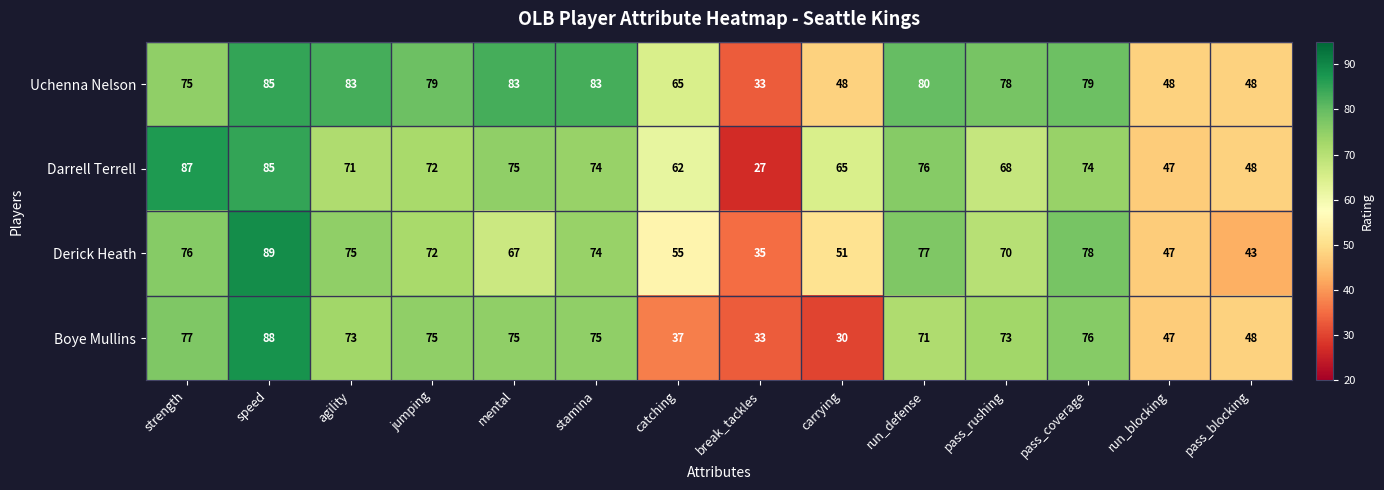

True or false: Boye Mullins has a value of 34 at pass_rushing.

False